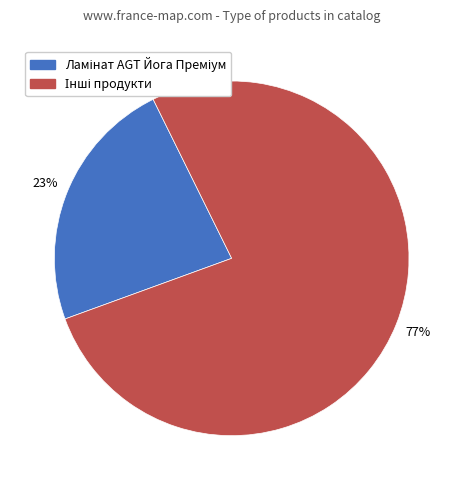

To the nearest percent, what is the average slice percentage?

50%